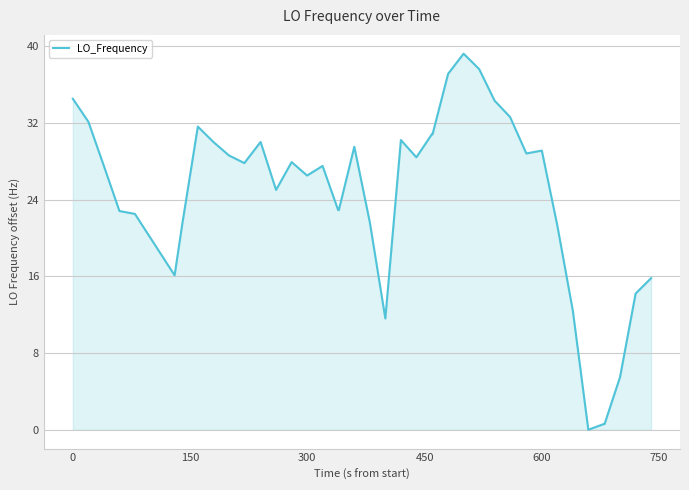

What is the maximum value shown in the chart?

39.2